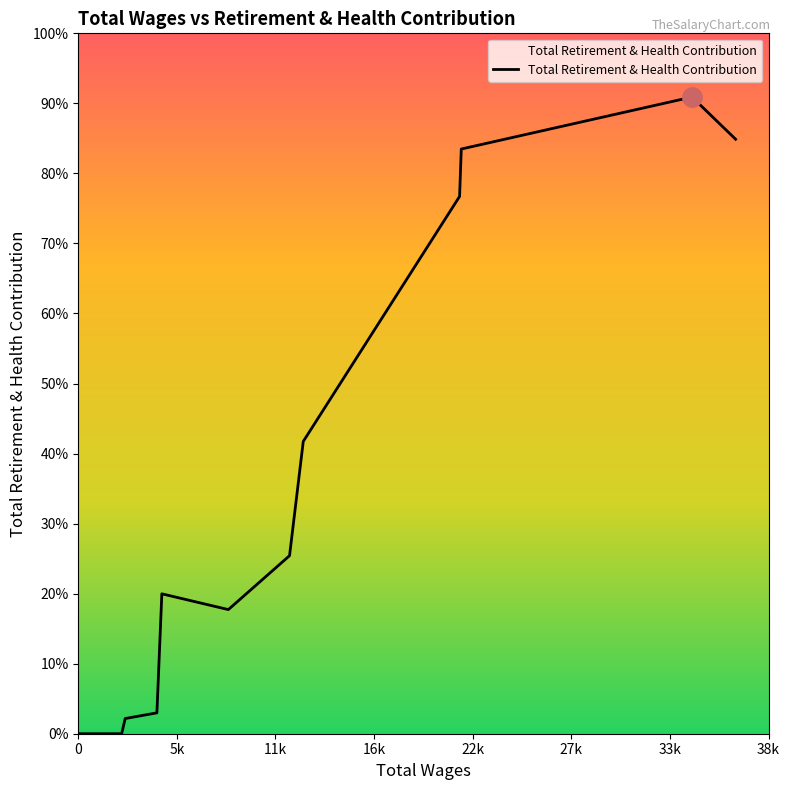

At which category does the chart reach its minimum across all series?

2438.0